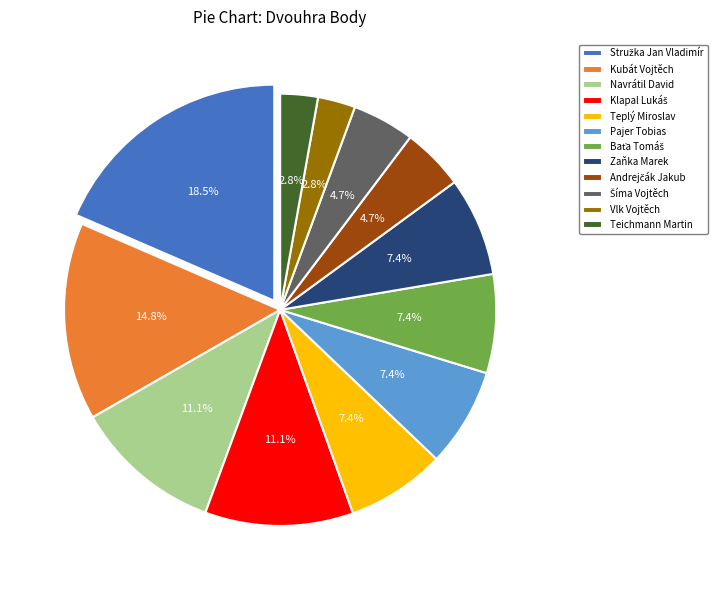

Is there a majority slice in this chart?

No